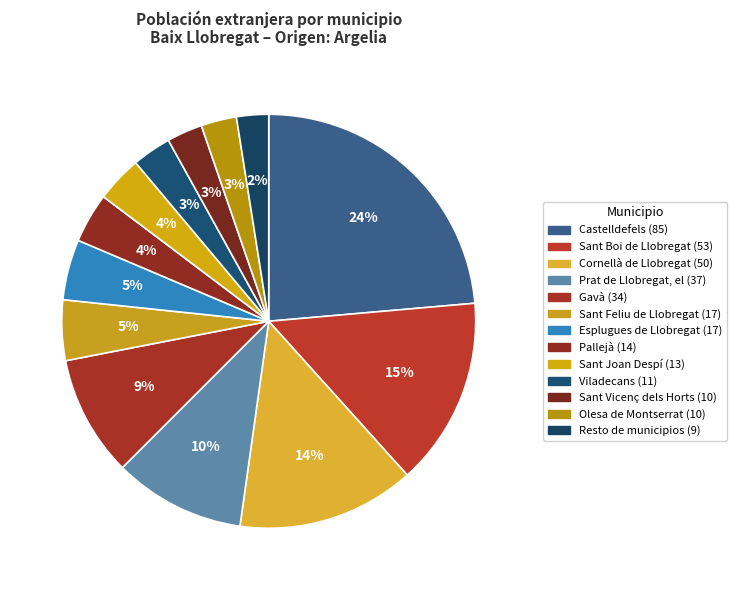

The Viladecans slice represents 3% of the pie. True or false?

True